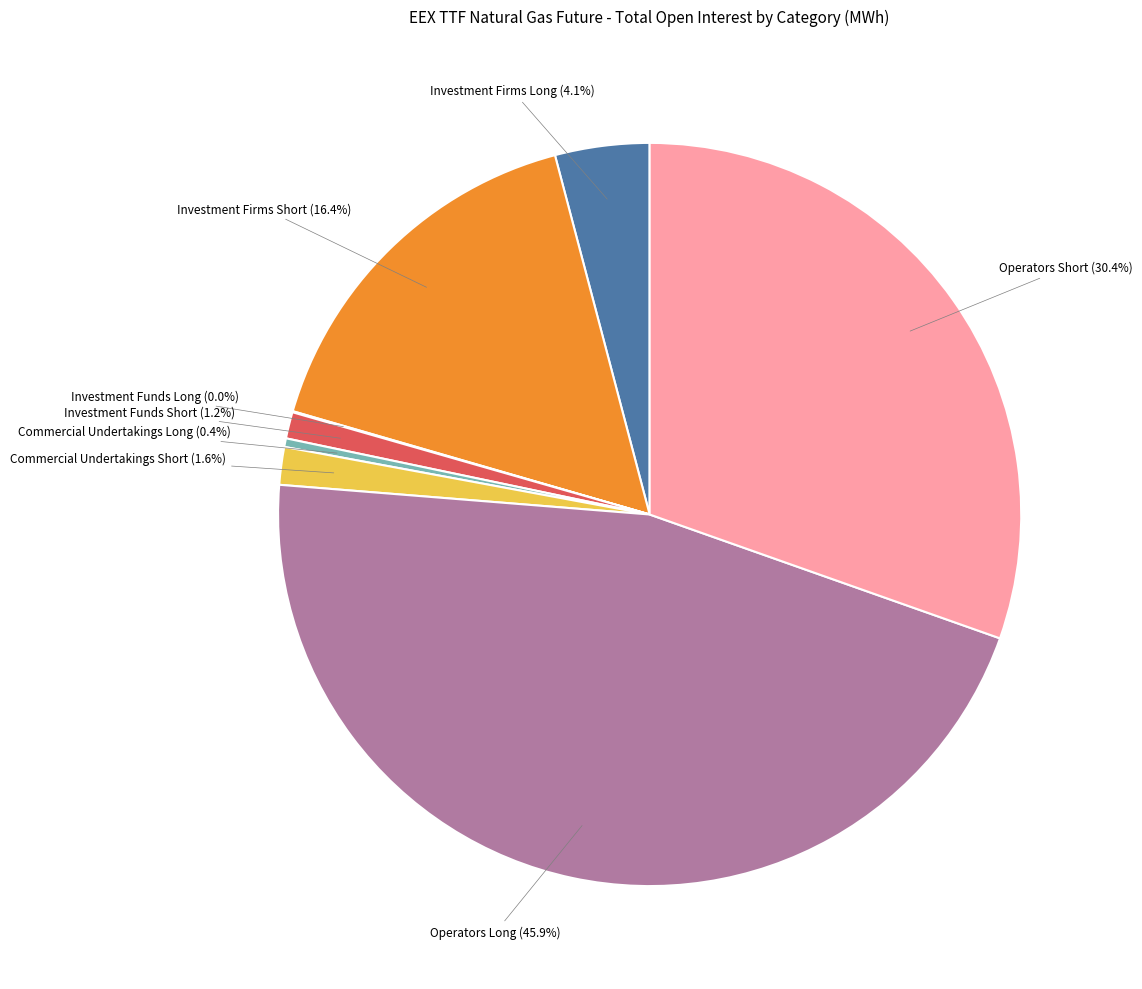

To the nearest percent, what is the difference between the largest and smallest slice percentages?

46%